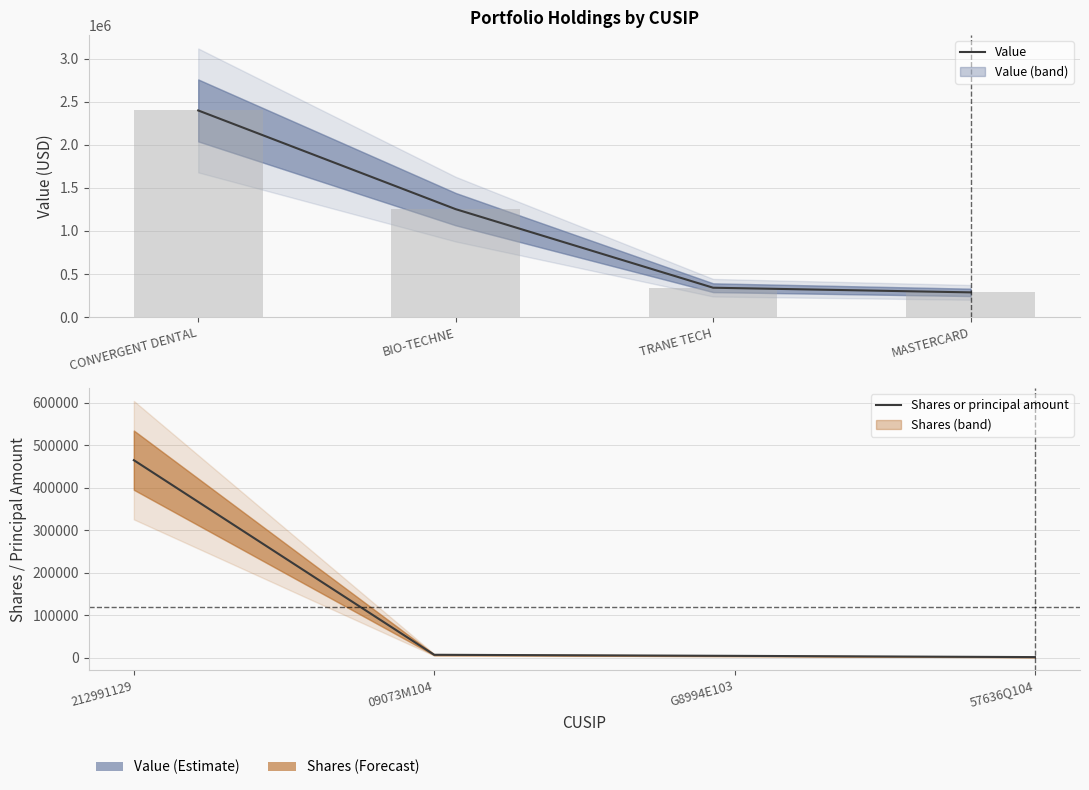

Read the Value value at CONVERGENT DENTAL, to the nearest 100.

2400000